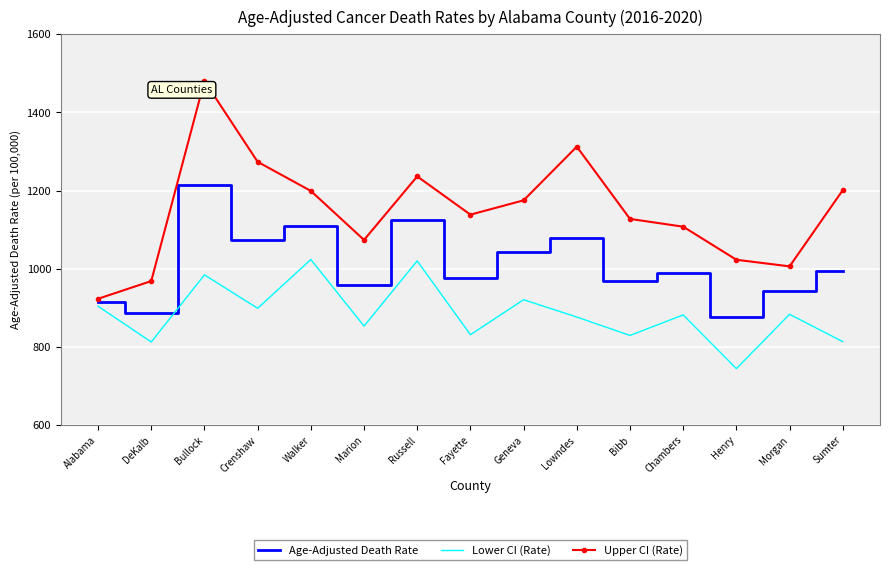

What is the average value of the Upper CI (Rate) series?

1149.8